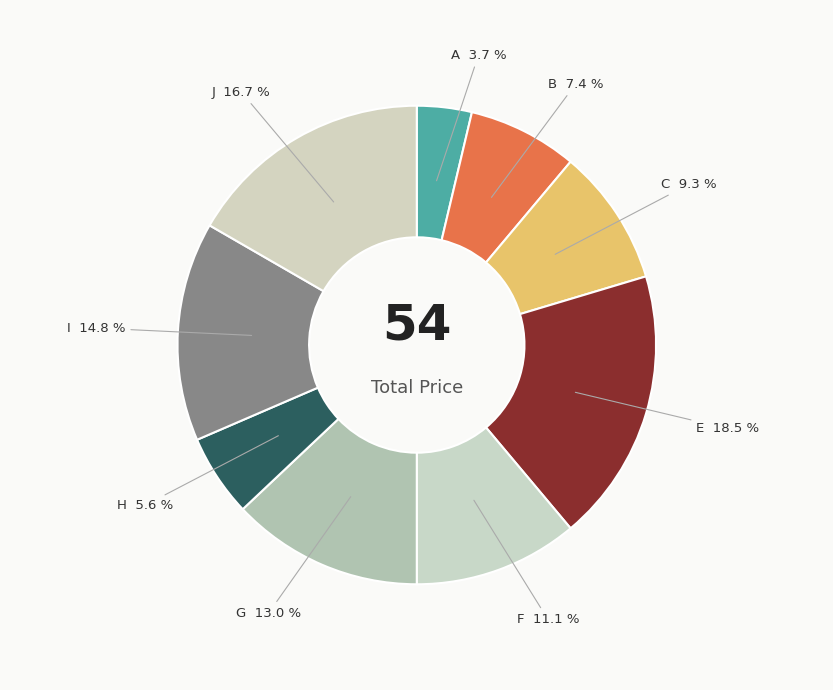

What percentage do J and A together represent?

20.4%